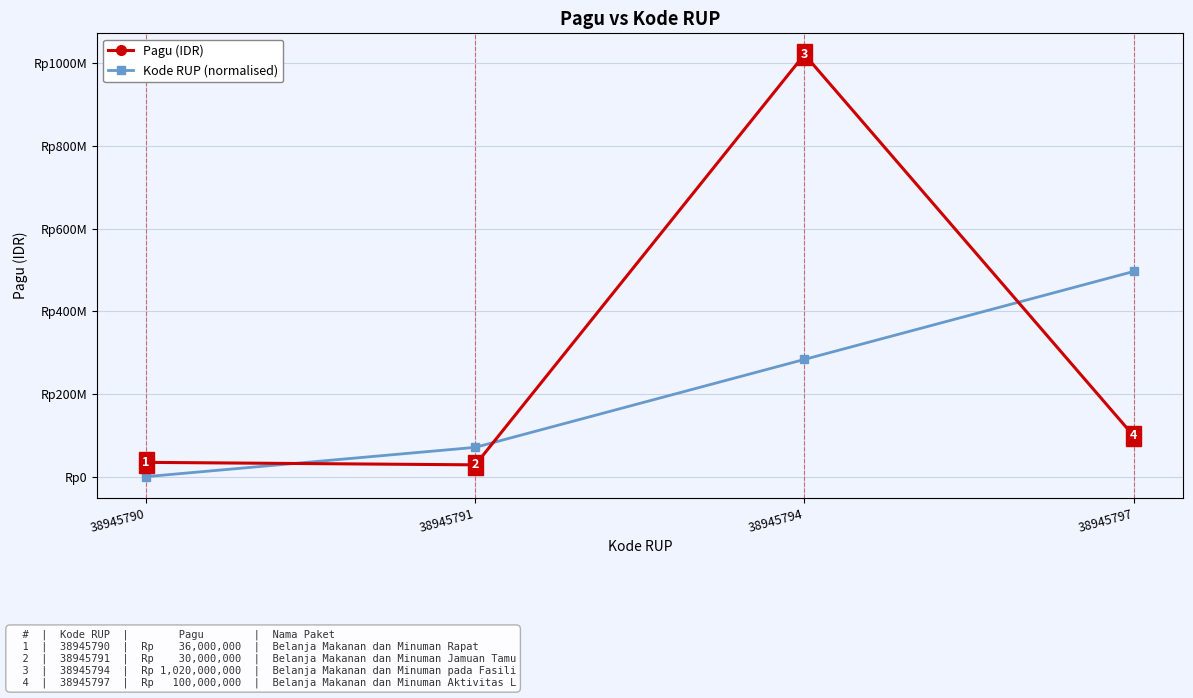

Is this an area chart (filled region under the line)?

No